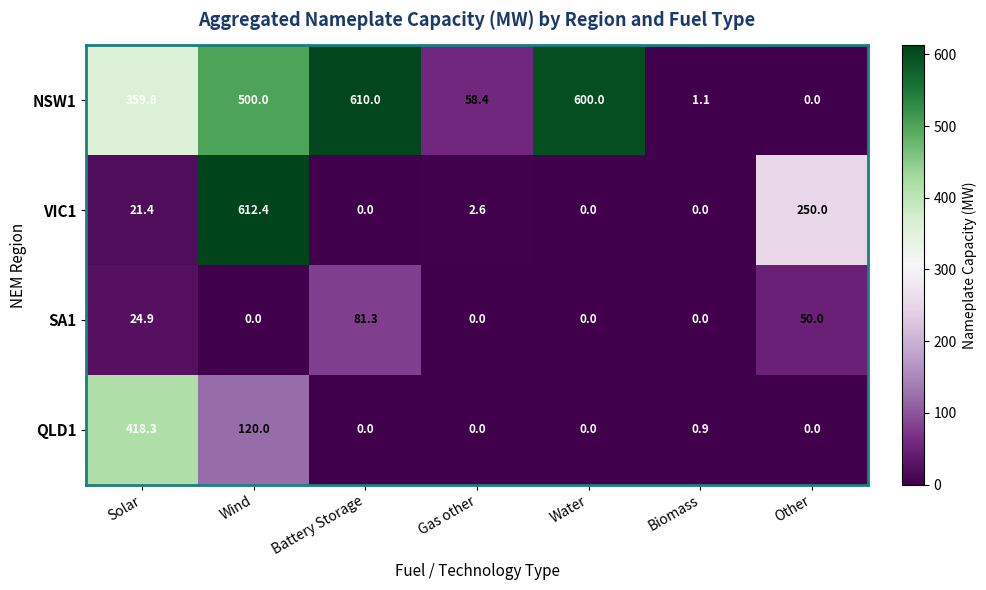

The value of SA1 at Solar is 16.0. True or false?

False